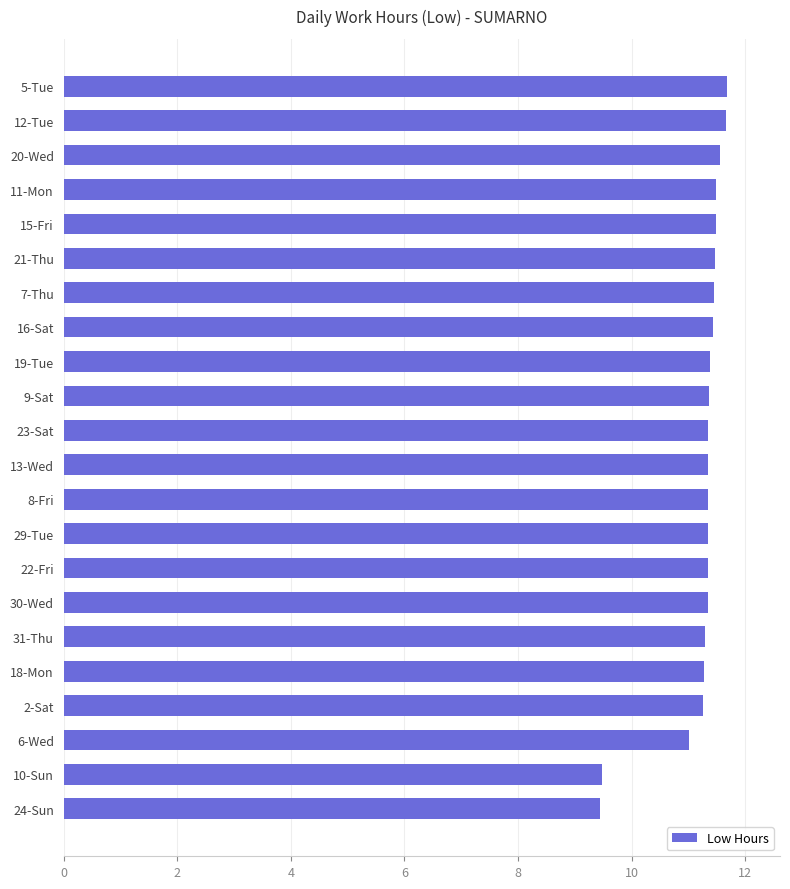

The value at 13-Wed is 11.3. True or false?

True